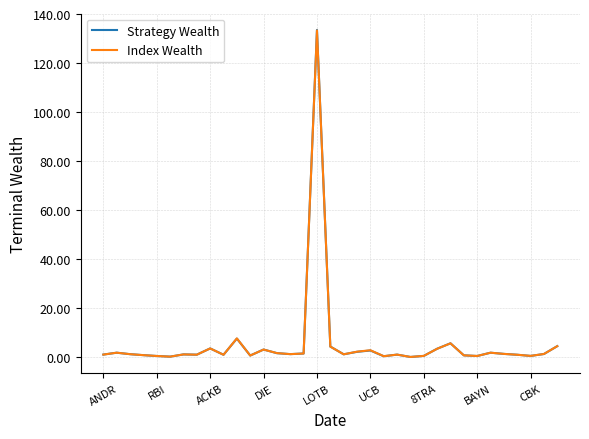

Which series has the widest spread of values?

Strategy Wealth